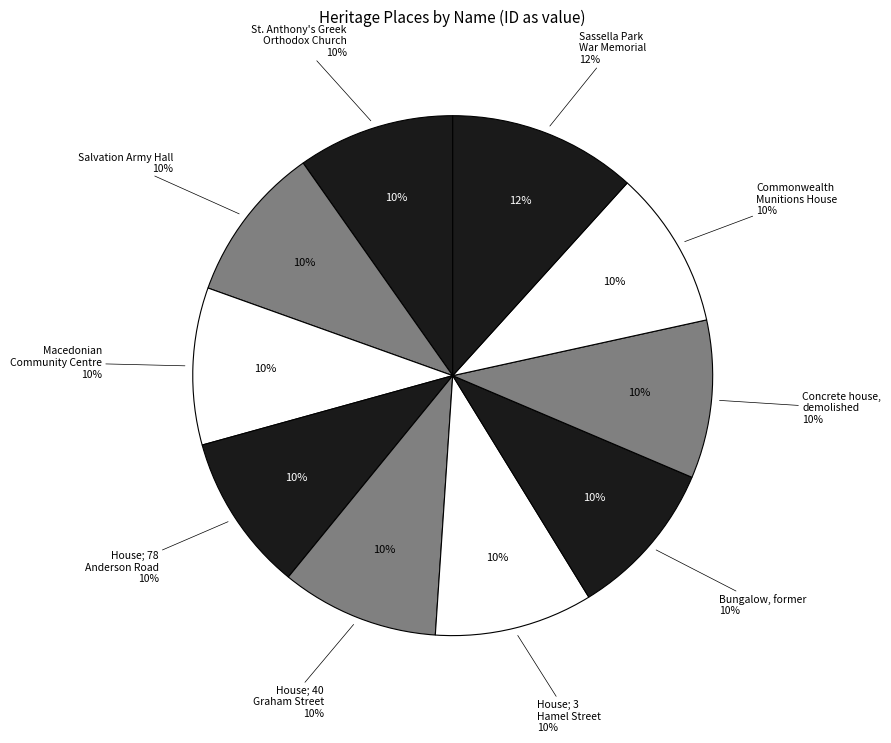

What percentage is the House; 78 Anderson Road slice, to the nearest percent?

10%